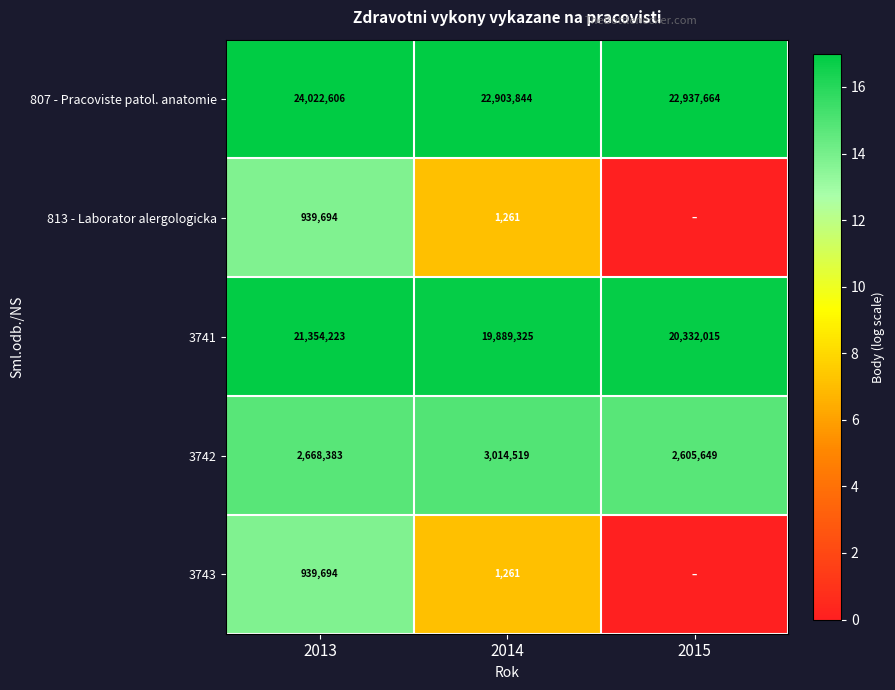

At which label does 807 - Pracoviste patol. anatomie reach its peak?

2013